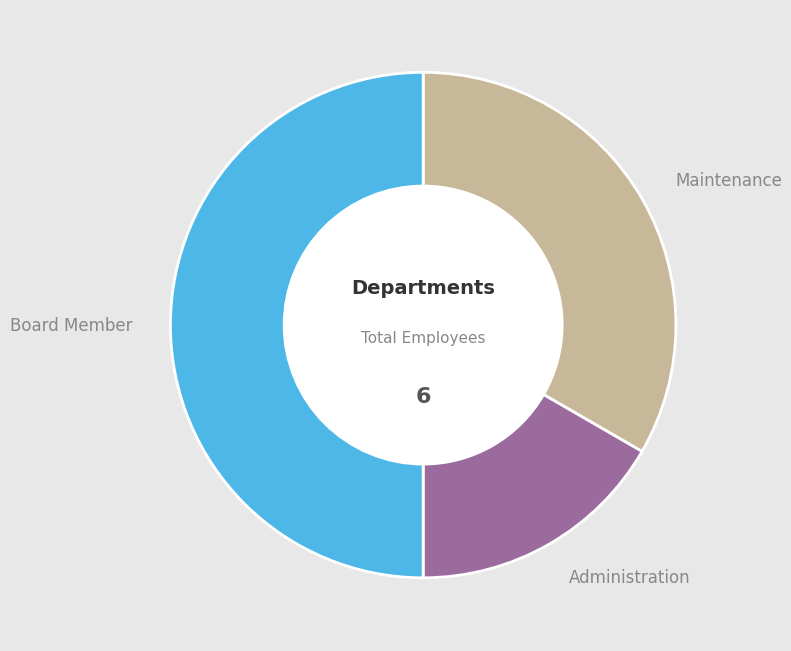

Between Administration and Maintenance, which is larger?

Maintenance